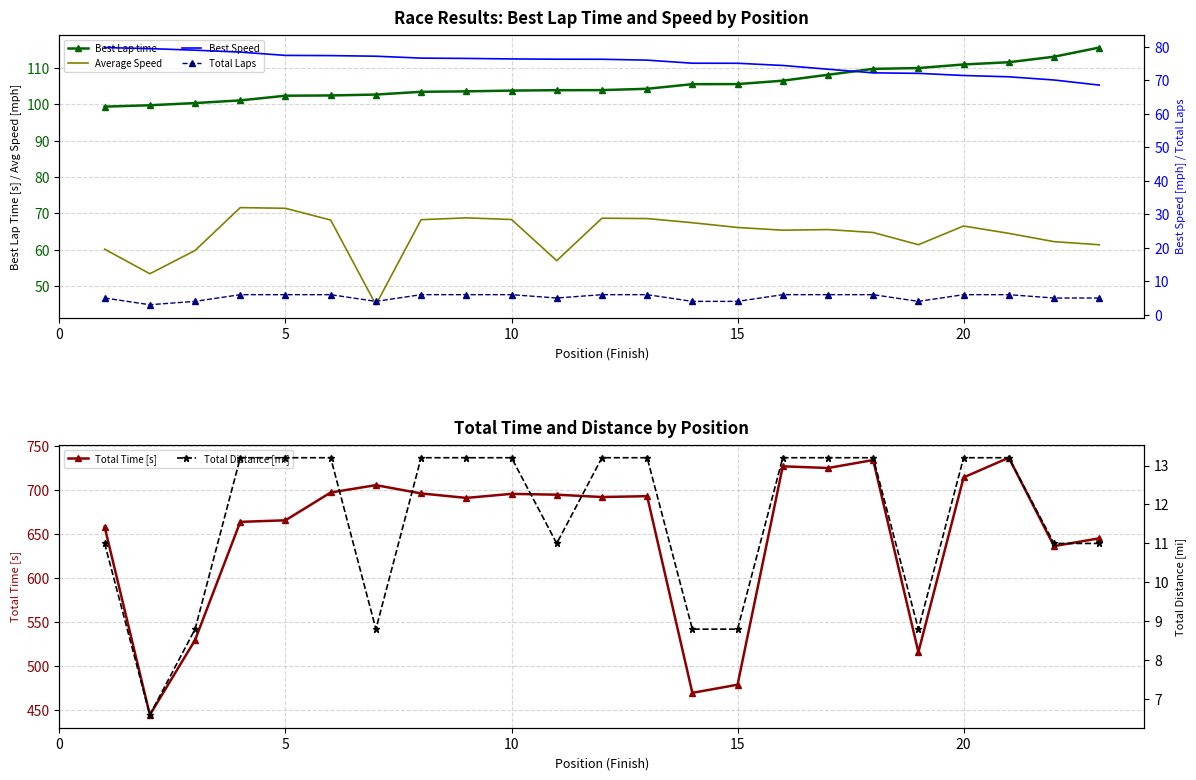

True or false: Total Laps and Best Speed cross at least once.

False